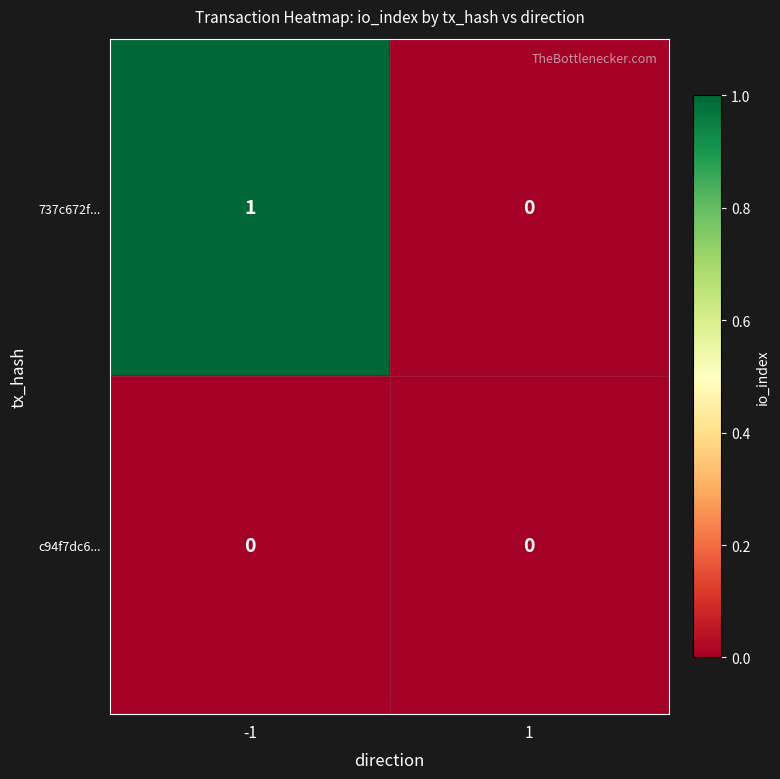

How many data points does each series have?

2